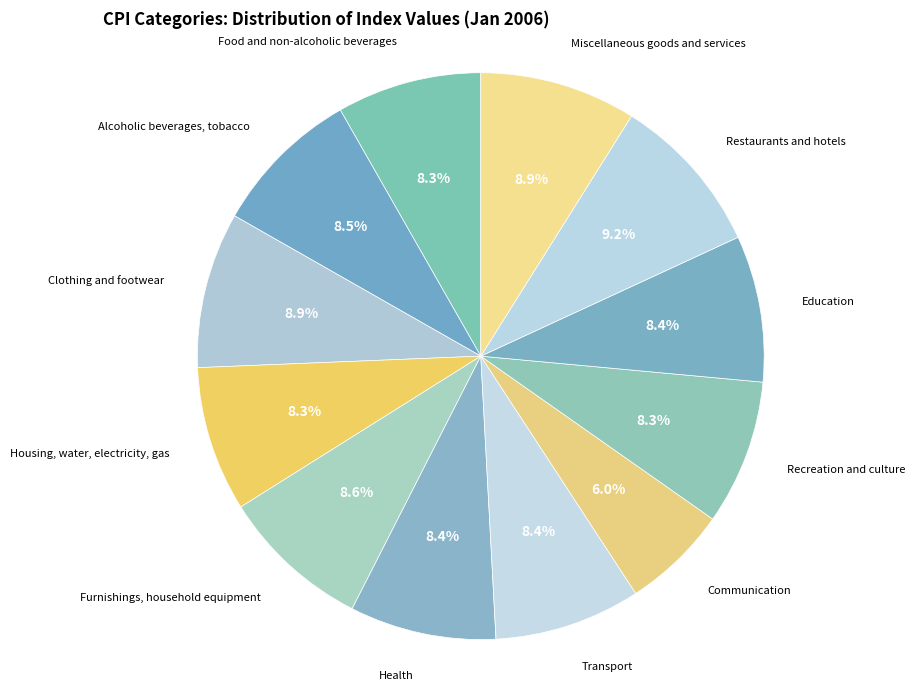

How many segments does this pie chart have?

12